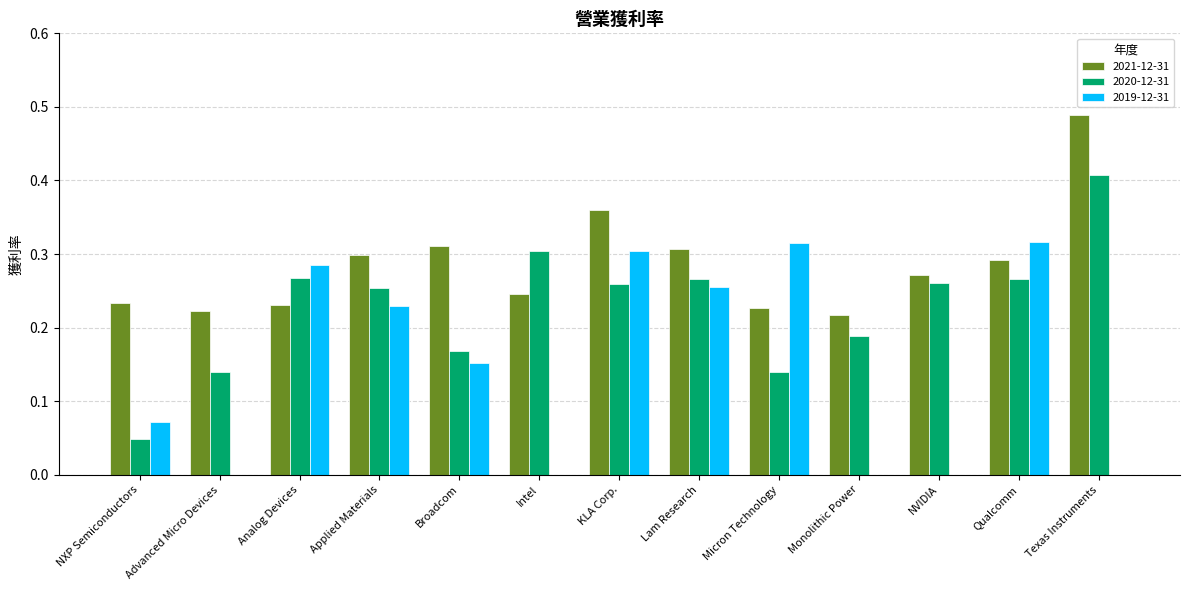

At which category does the chart reach its peak across all series?

Texas Instruments